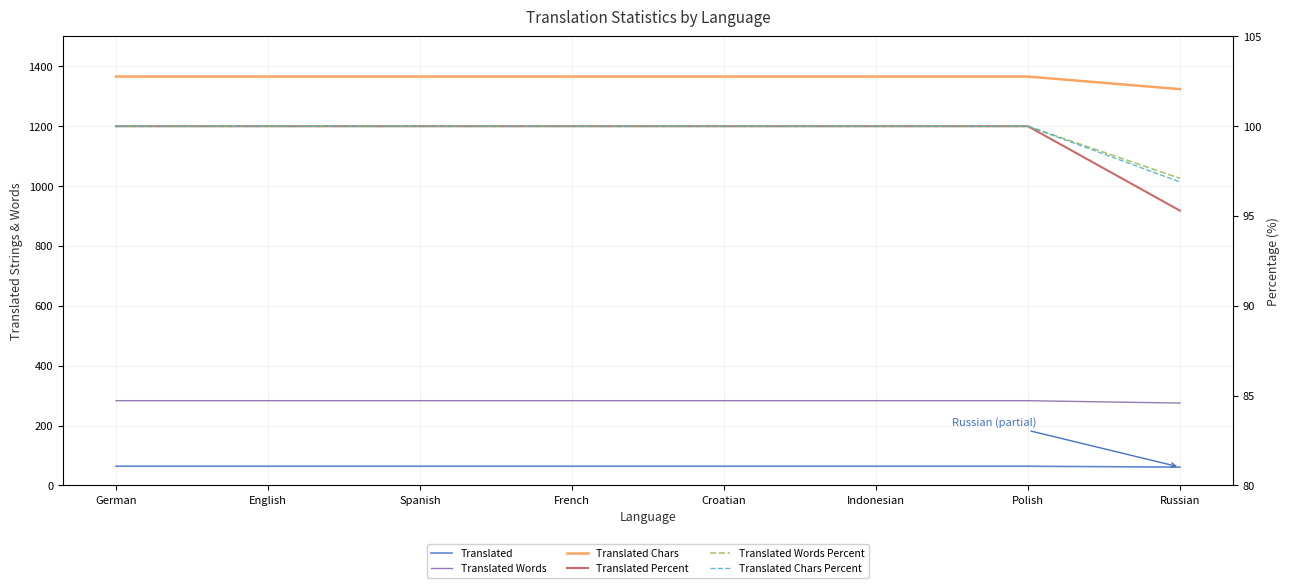

Reading right to left, what are all the values shown in this chart?

Translated: 61.0	64.0	64.0	64.0	64.0	64.0	64.0	64.0
Translated Words: 275.0	283.0	283.0	283.0	283.0	283.0	283.0	283.0
Translated Chars: 1324.0	1366.0	1366.0	1366.0	1366.0	1366.0	1366.0	1366.0
Translated Percent: 95.3	100.0	100.0	100.0	100.0	100.0	100.0	100.0
Translated Words Percent: 97.1	100.0	100.0	100.0	100.0	100.0	100.0	100.0
Translated Chars Percent: 96.9	100.0	100.0	100.0	100.0	100.0	100.0	100.0